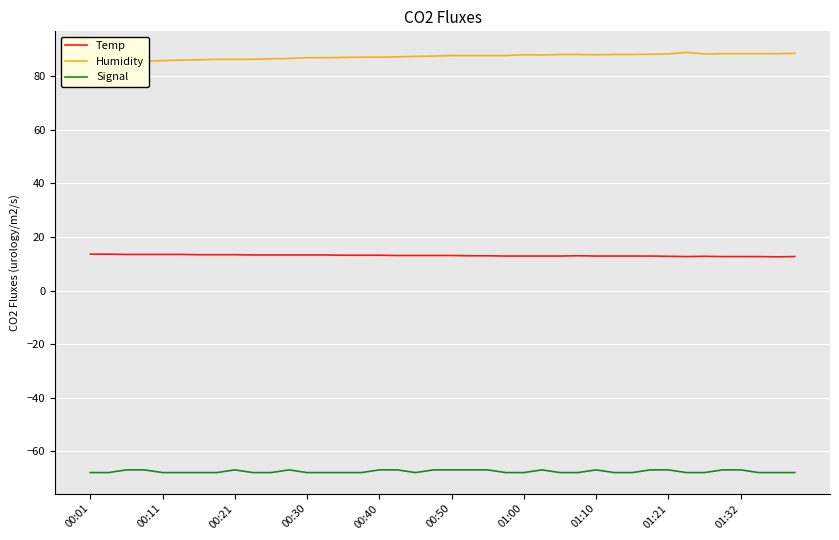

What is the maximum value for Signal?

-67.0